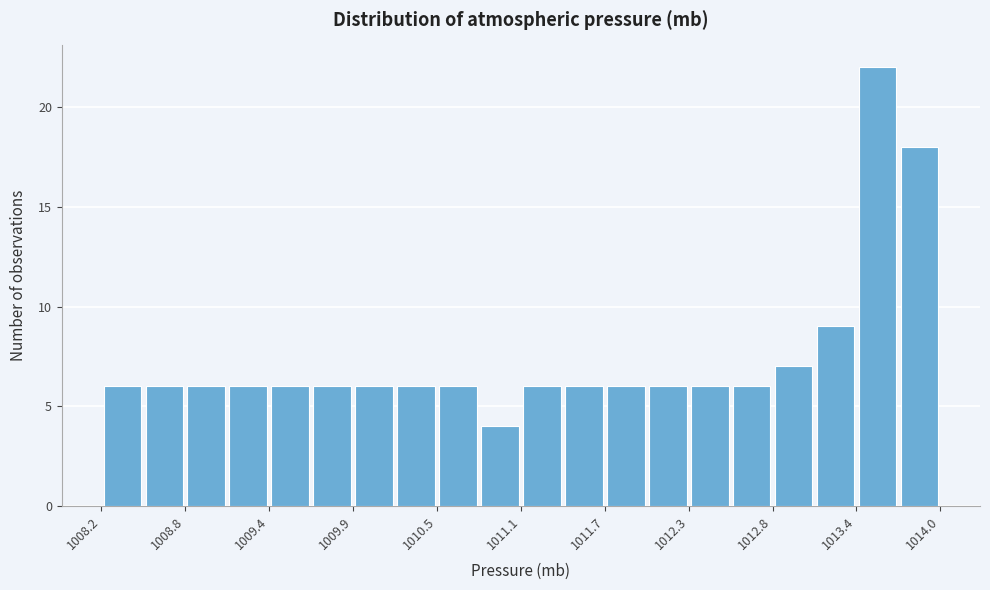

Read against the x-axis, roughly where is the centre of the tallest bar?

1013.6